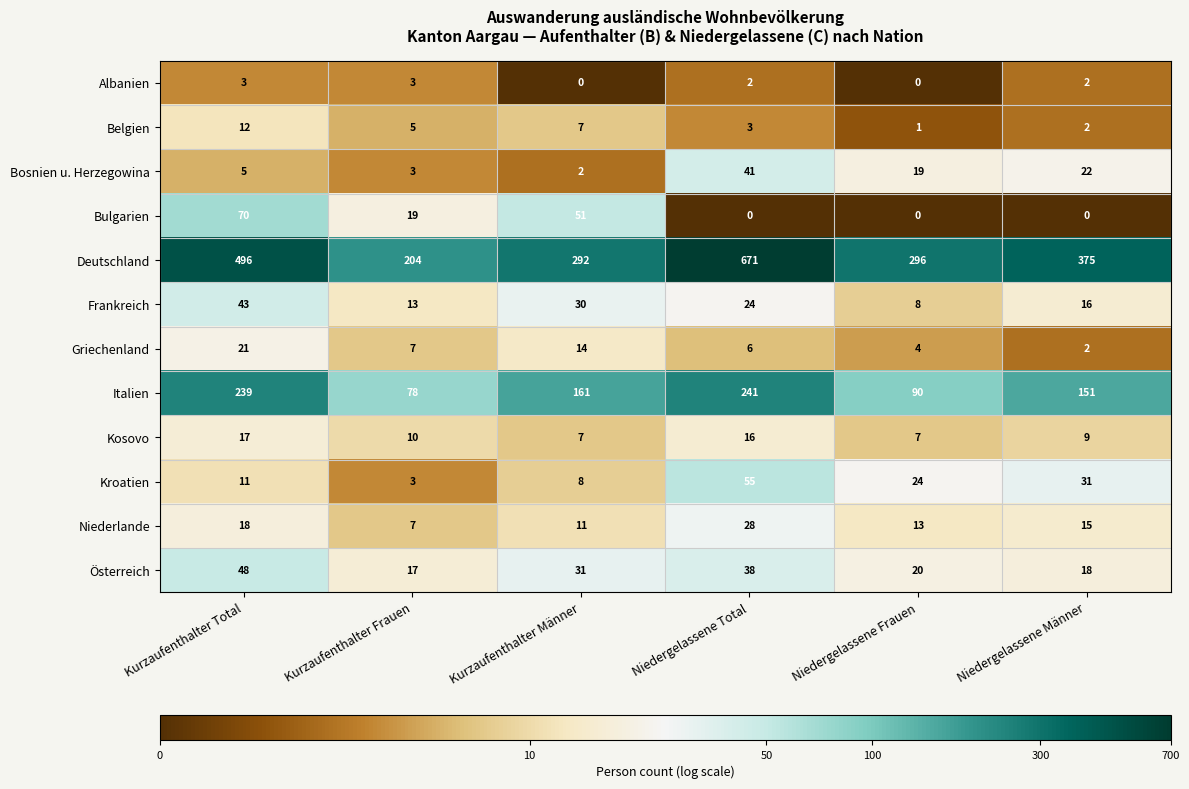

Rank the series by their maximum value, from lowest to highest.

Albanien, Belgien, Kosovo, Griechenland, Niederlande, Bosnien u. Herzegowina, Frankreich, Österreich, Kroatien, Bulgarien, Italien, Deutschland